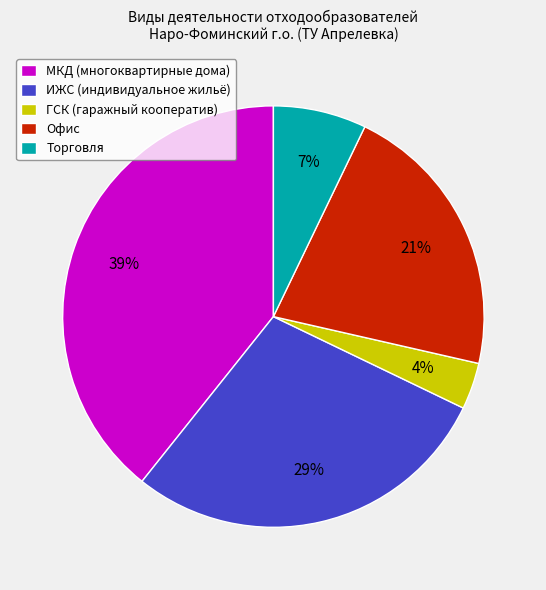

To the nearest percent, what is the average slice percentage?

20%